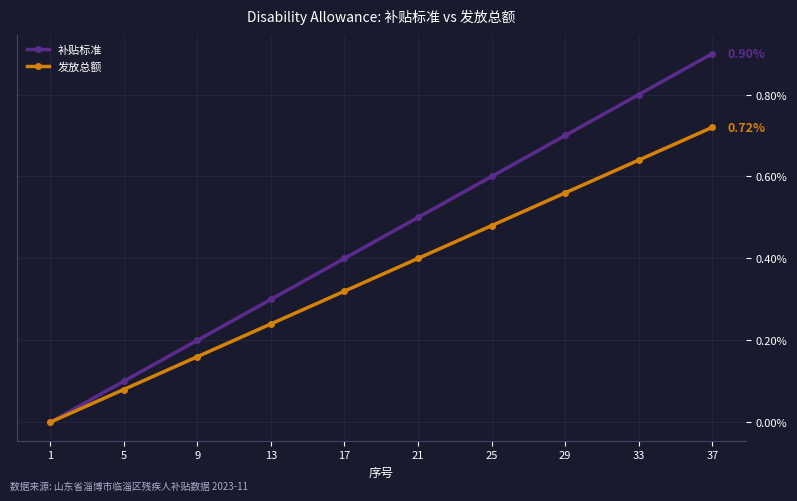

Rank the categories by 发放总额 value from lowest to highest.

1, 5, 9, 13, 17, 21, 25, 29, 33, 37